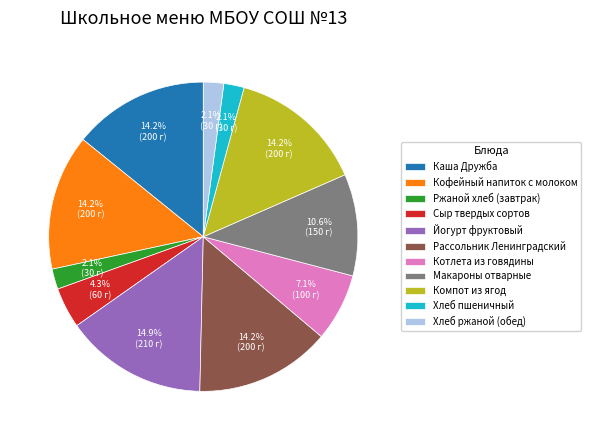

Combined, do Каша Дружба and Хлеб пшеничный account for over 50%?

No